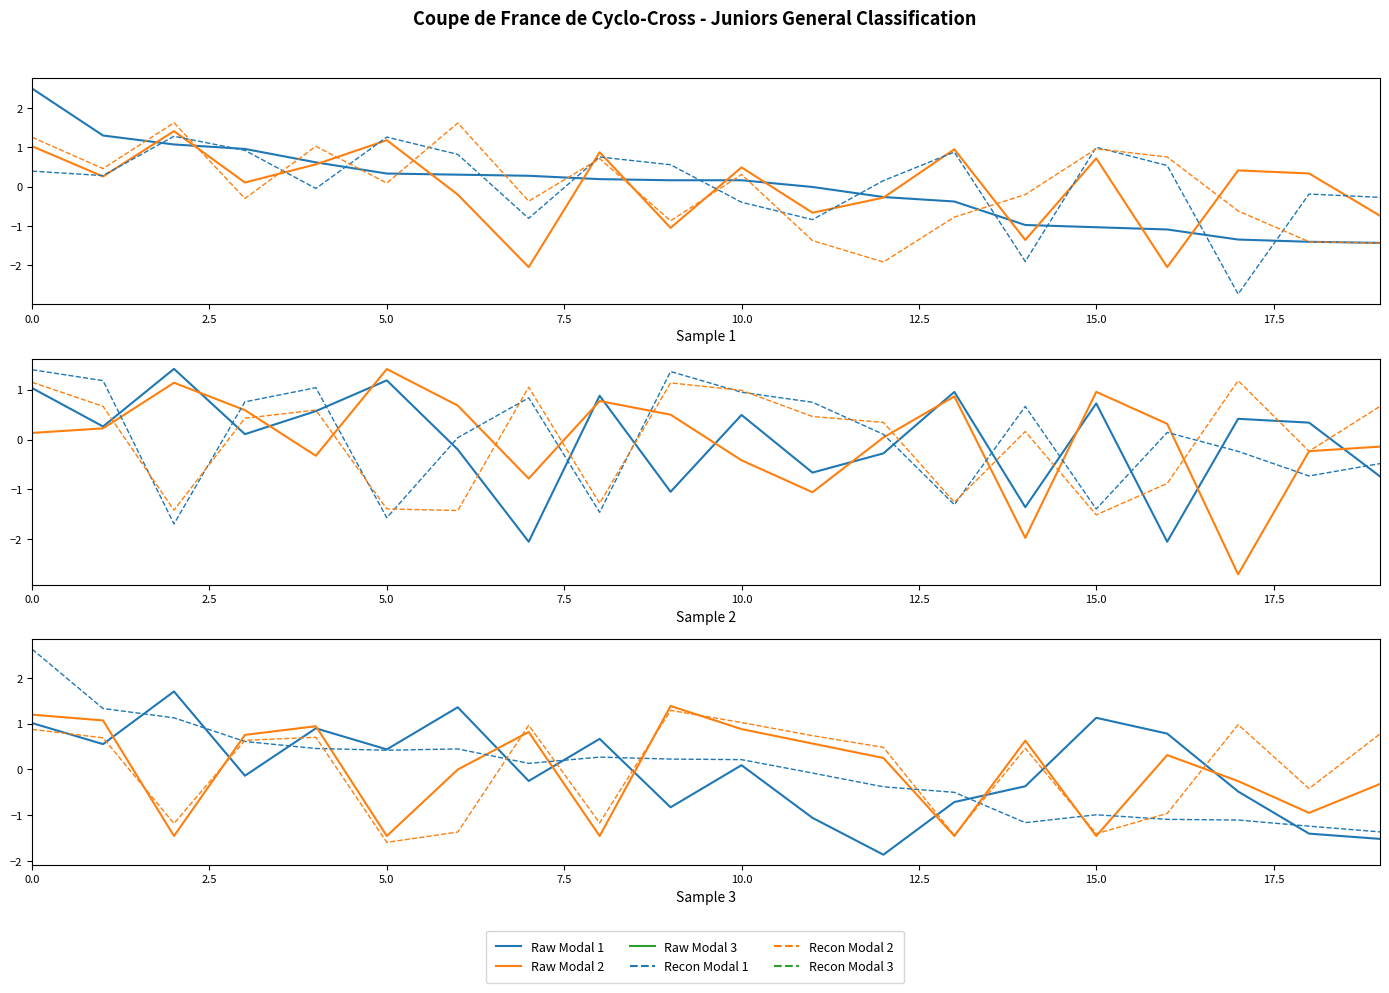

What is the difference between the maximum and minimum values in the Raw Modal 1 series?

3.6